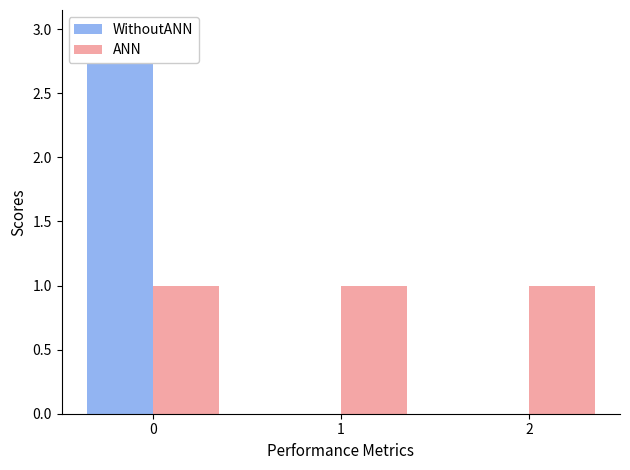

What is the highest value of the ANN series?

1